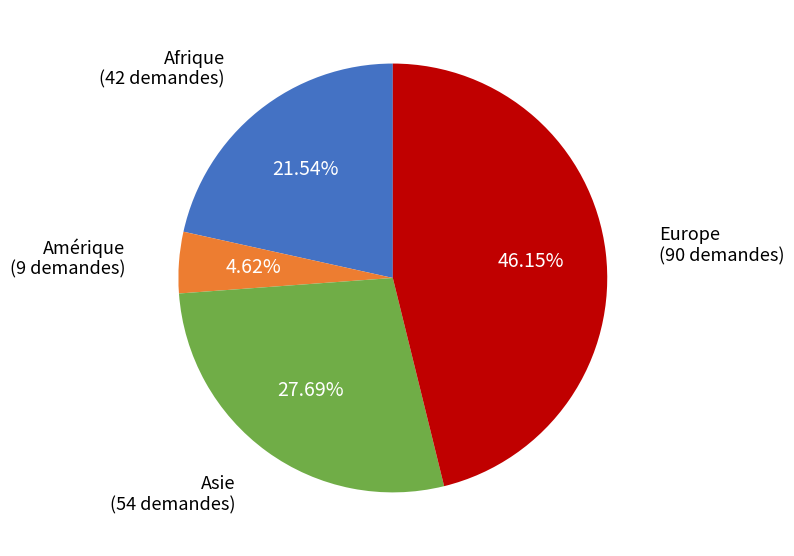

Count the number of slices in the pie.

4